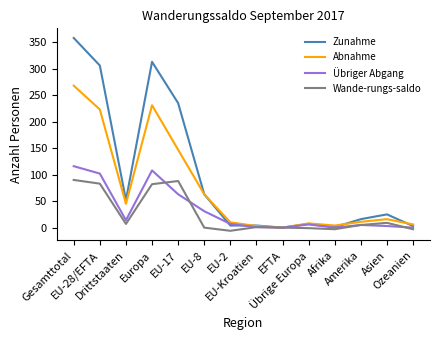

At which label does Übriger Abgang first exceed 7?

Gesamttotal